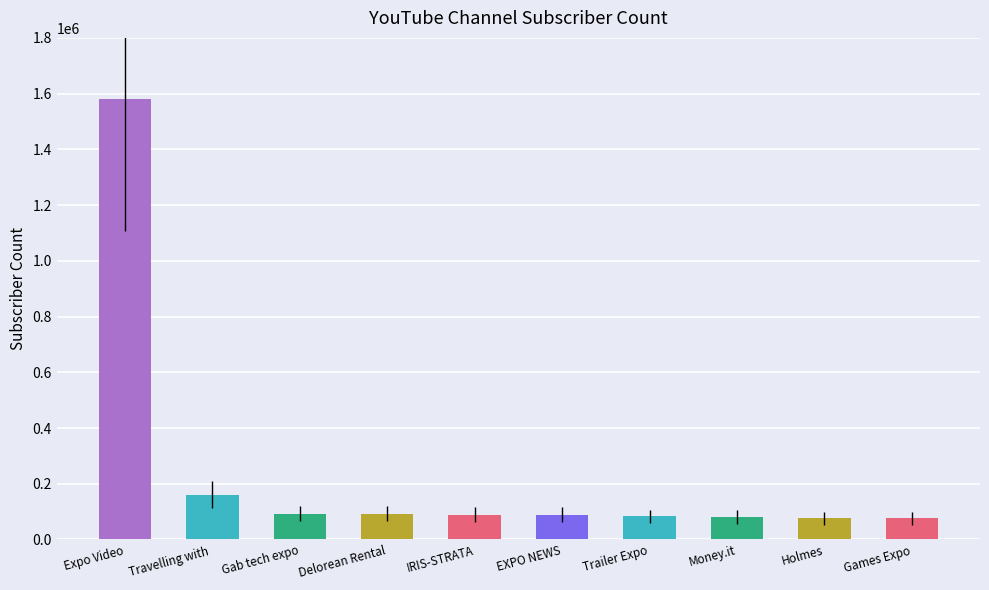

What is the greatest value displayed?

1580000